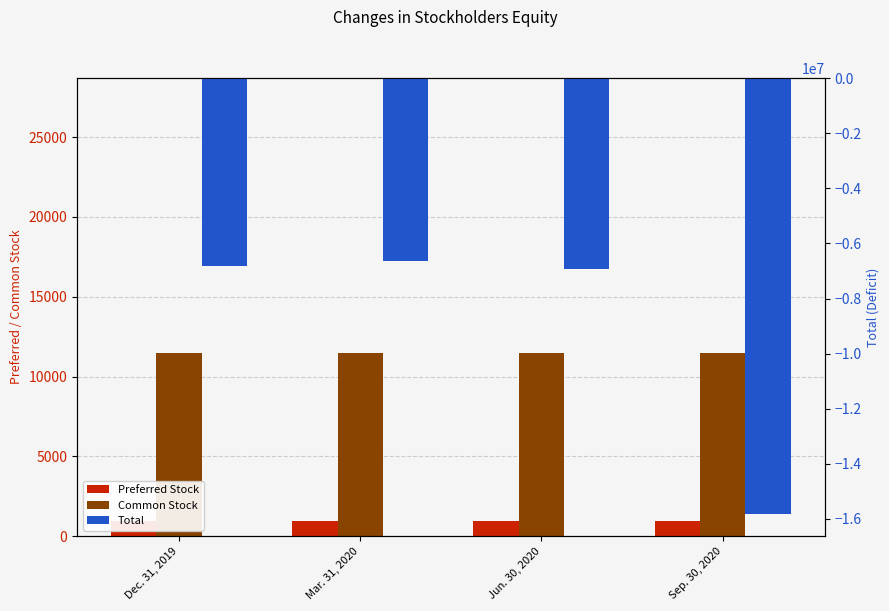

Read the Preferred Stock value at Jun. 30, 2020.

950